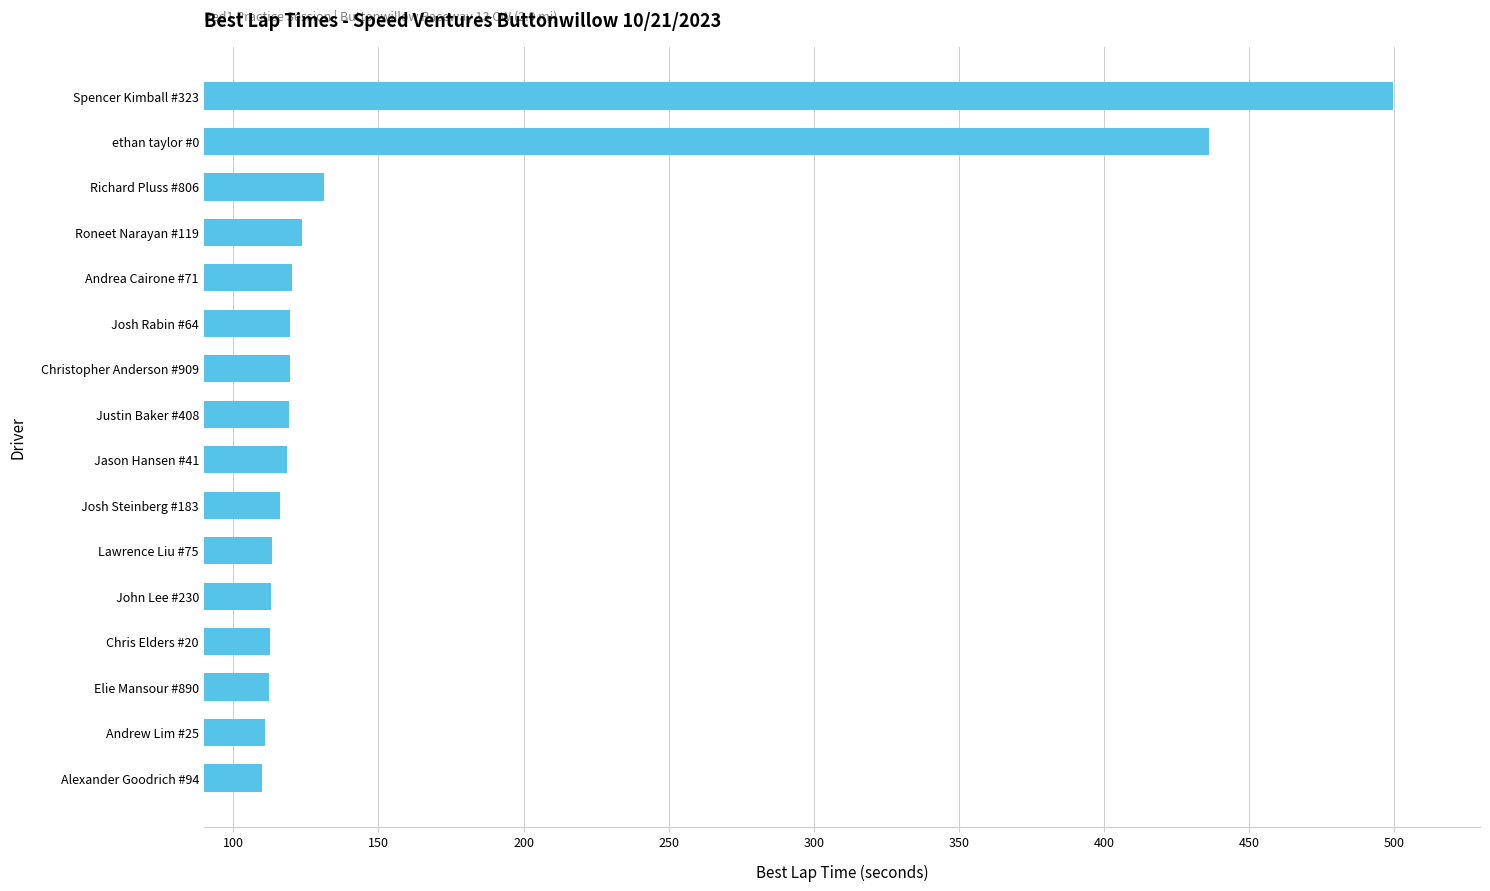

Are the bars grouped side by side (vs. stacked)?

No